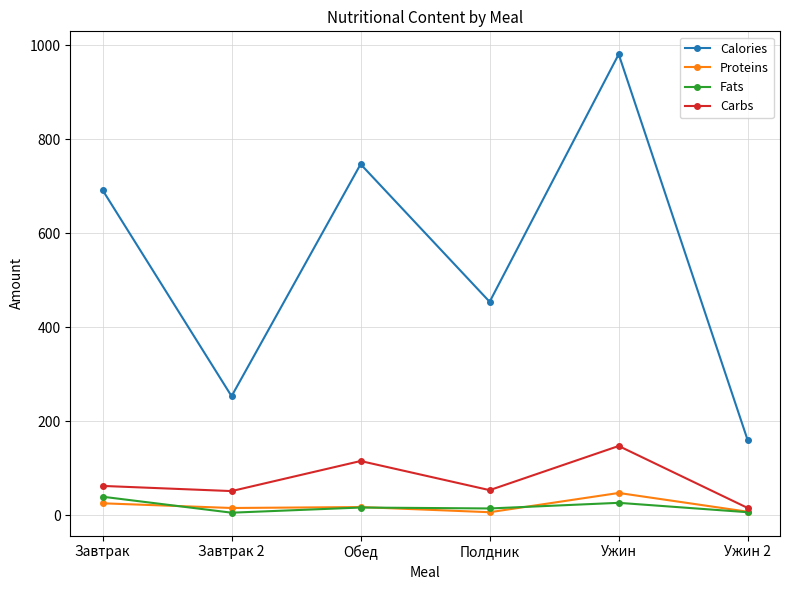

Does the chart display data point markers on the line(s)?

Yes